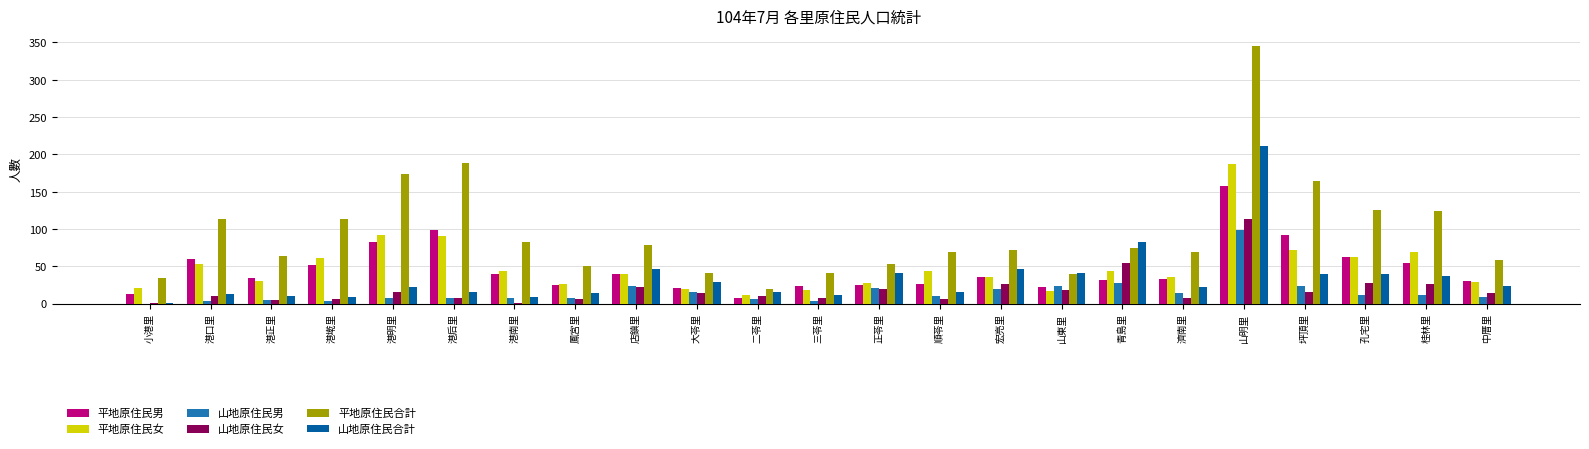

What is the maximum value shown in the chart?

345